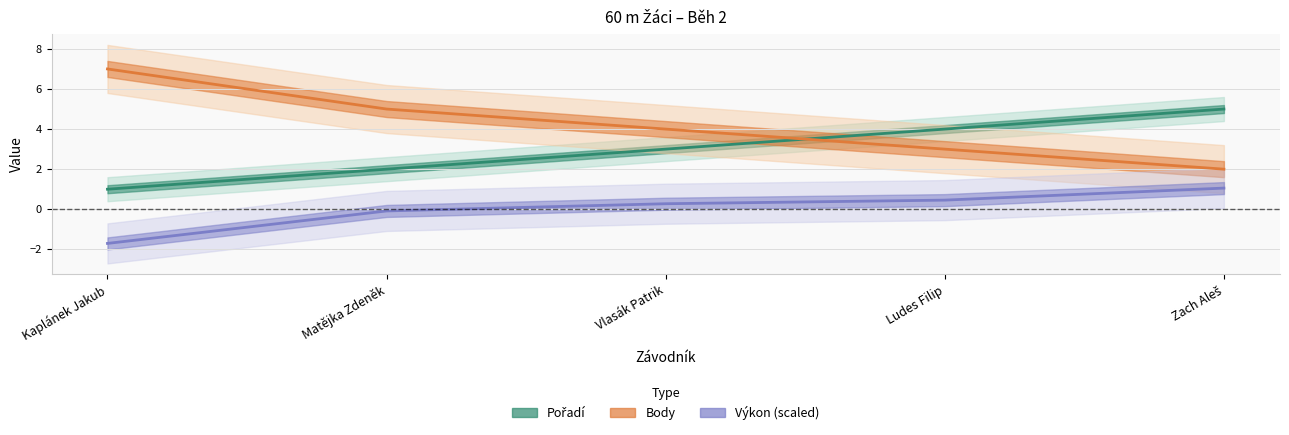

At which category does the chart reach its minimum across all series?

Kaplánek Jakub